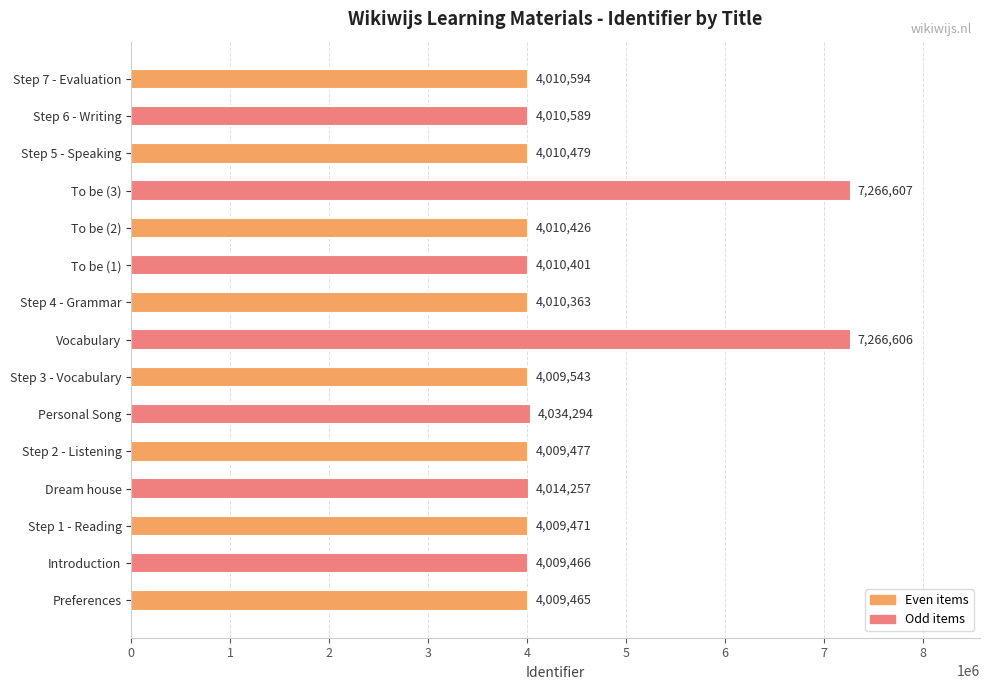

Reading top to bottom, what are all the values shown in this chart?

Step 7 - Evaluation=4010594	Step 6 - Writing=4010589	Step 5 - Speaking=4010479	To be (3)=7266607	To be (2)=4010426	To be (1)=4010401	Step 4 - Grammar=4010363	Vocabulary=7266606	Step 3 - Vocabulary=4009543	Personal Song=4034294	Step 2 - Listening=4009477	Dream house=4014257	Step 1 - Reading=4009471	Introduction=4009466	Preferences=4009465